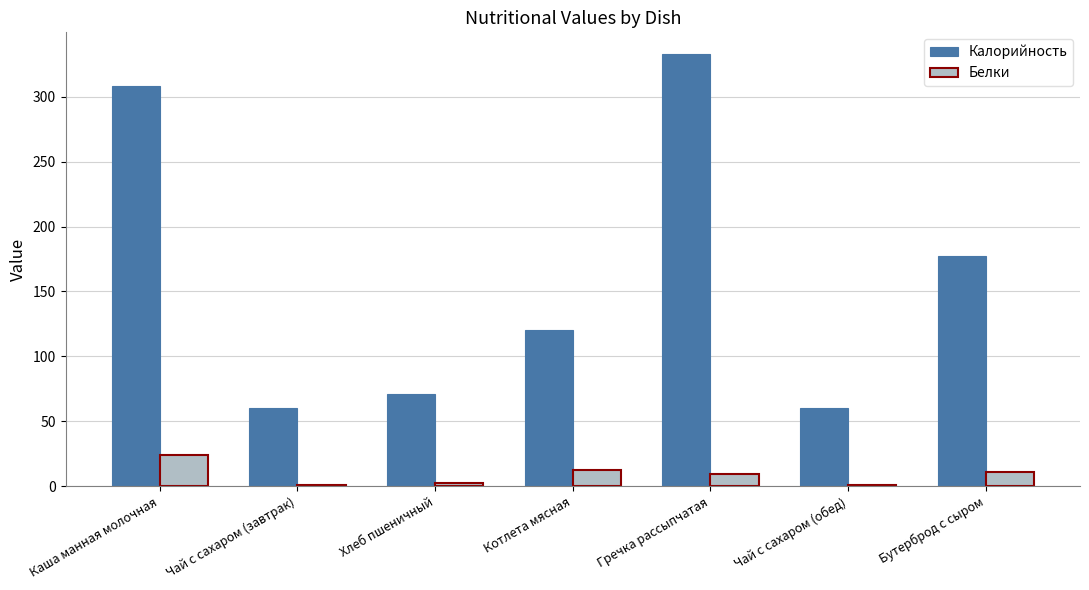

At which category is the sum across all series the highest?

Гречка рассыпчатая